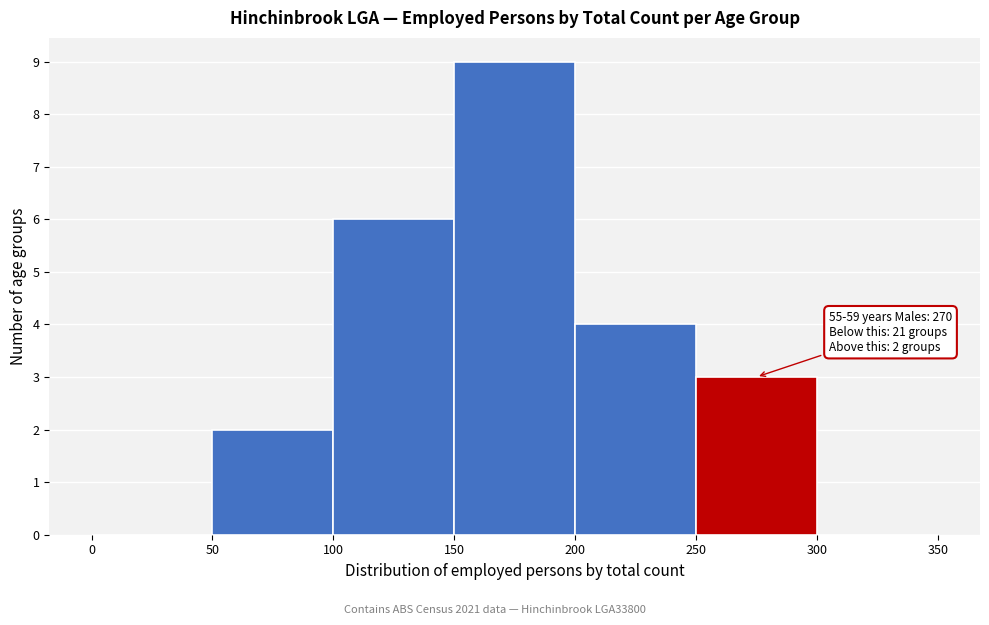

Which range on the x-axis has the tallest bar?

150 to 200